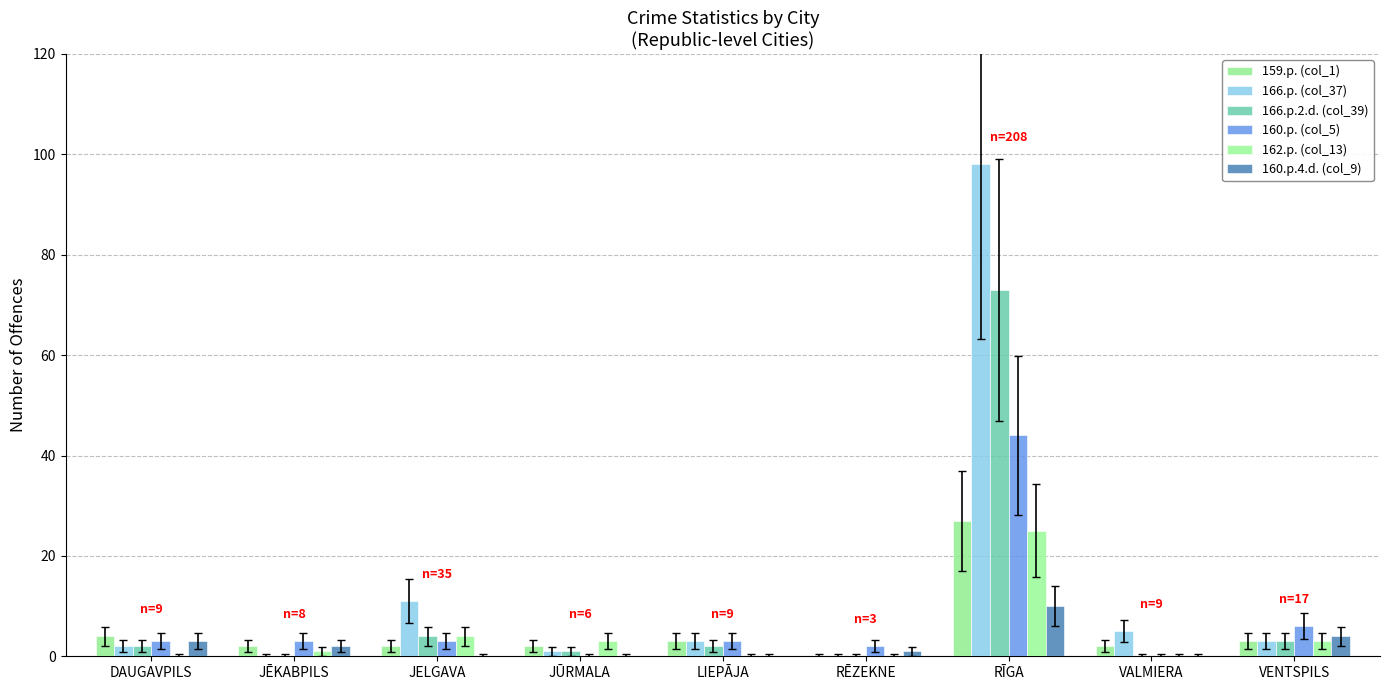

True or false: 160.p. (col_5) has a value of 3 at LIEPĀJA.

True